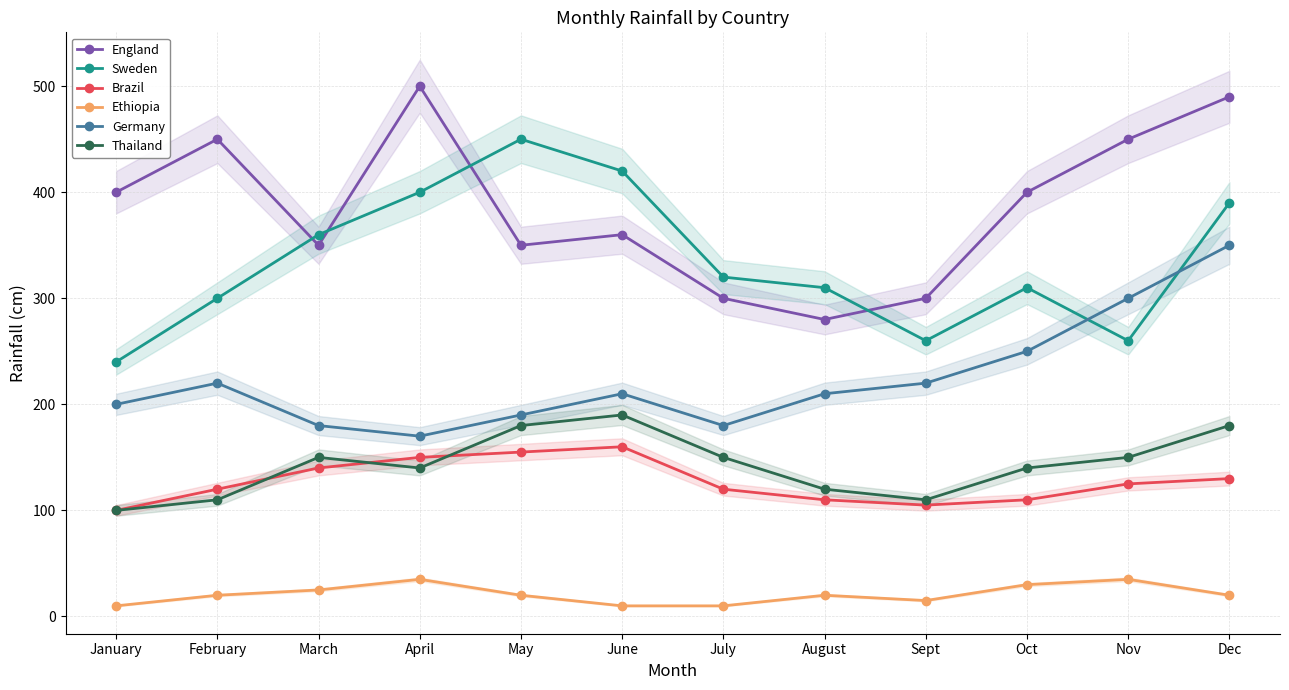

At which category is the sum across all series the highest?

Dec